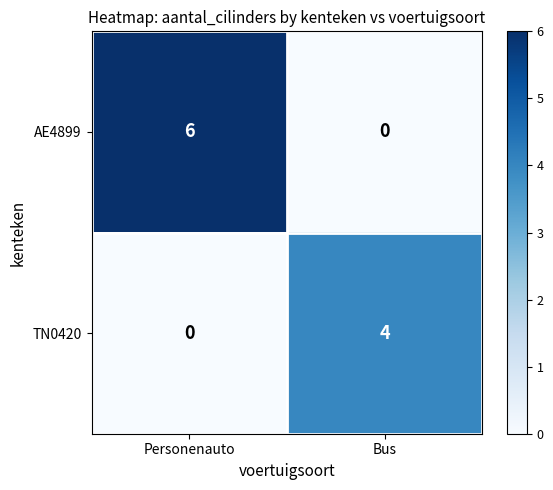

Which series has the largest range (max minus min)?

AE4899